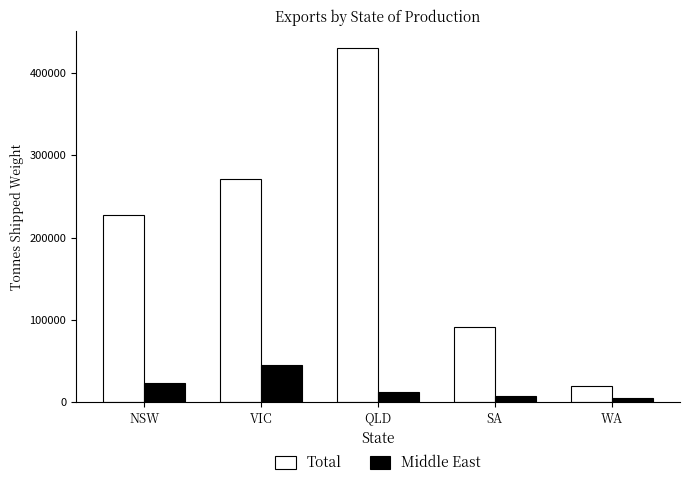

Reading left to right, transcribe all the data shown in this chart.

Total: 227568.4	270998.2	429636.5	91647.6	19191.2
Middle East: 23935.1	45187.1	12278.7	7116.7	4827.7